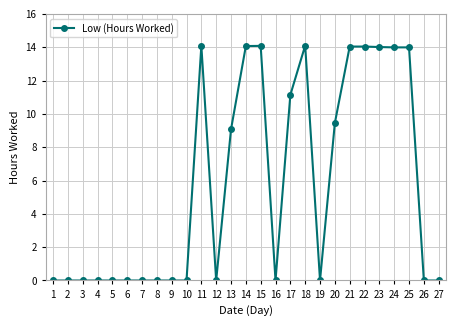

What value does the data have at 18?

14.1